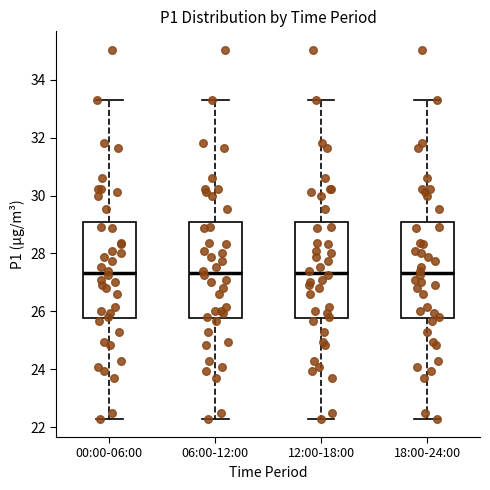

Reading left to right, read every box against the y-axis: the position of its median line, the range the box covers, and the ends of its whiskers. The values are not printed on the chart, so give them approximately, as read against the axis.

00:00-06:00: median 27.4, box 25.8 to 29.0, whiskers 22.4 to 33.4
06:00-12:00: median 27.4, box 25.8 to 29.0, whiskers 22.4 to 33.4
12:00-18:00: median 27.4, box 25.8 to 29.0, whiskers 22.4 to 33.4
18:00-24:00: median 27.4, box 25.8 to 29.0, whiskers 22.4 to 33.4